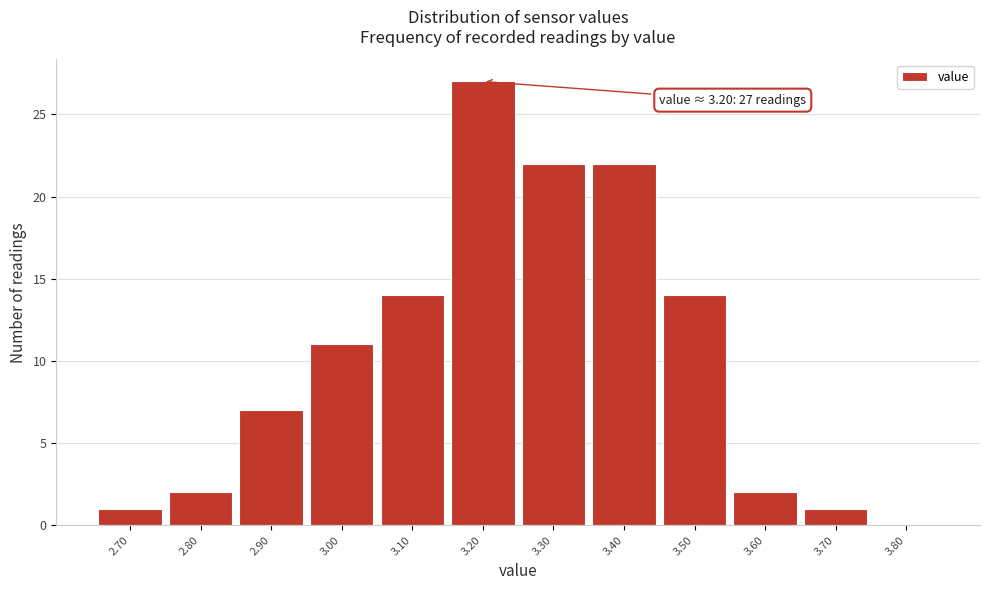

Which range on the x-axis has the tallest bar?

3.15 to 3.25